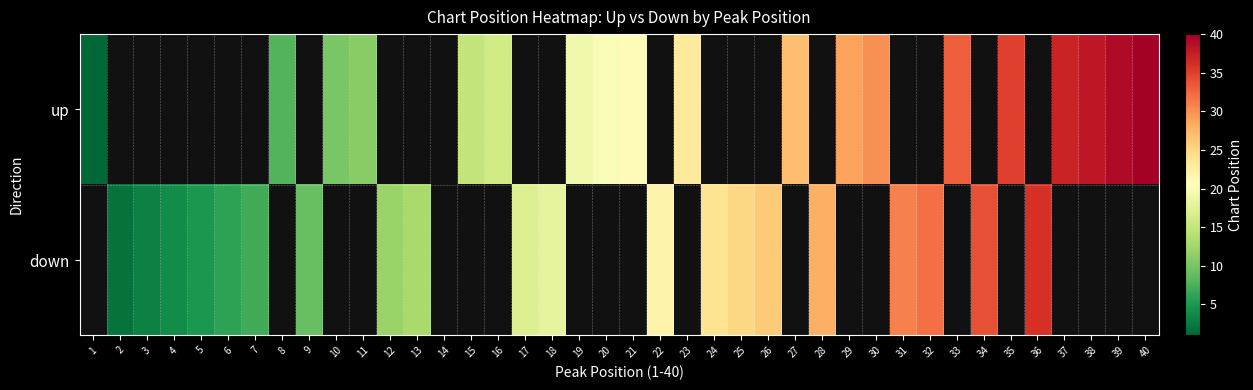

What is the difference between the second highest and minimum values in the up series?

38.0